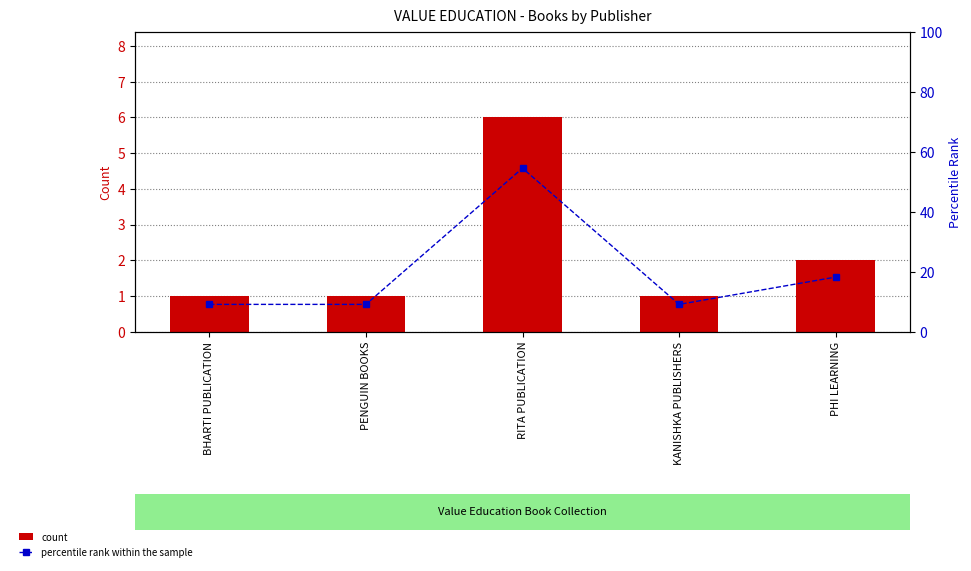

What is the maximum value shown in the chart?

54.5